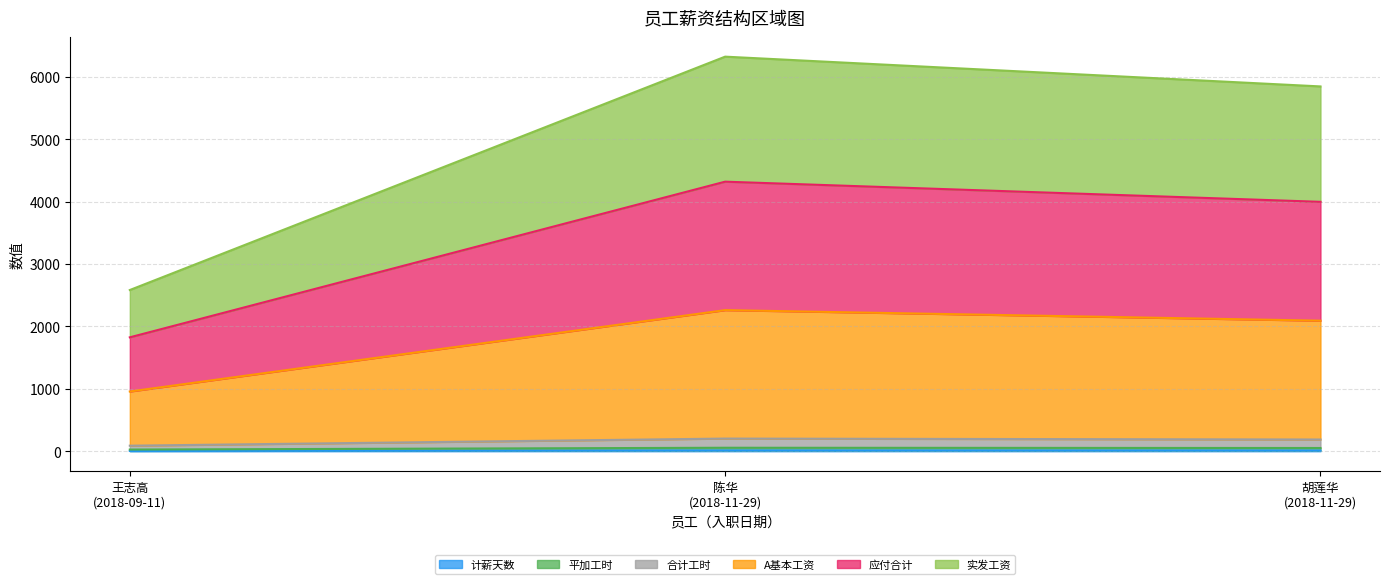

How many lines are shown in the chart?

6